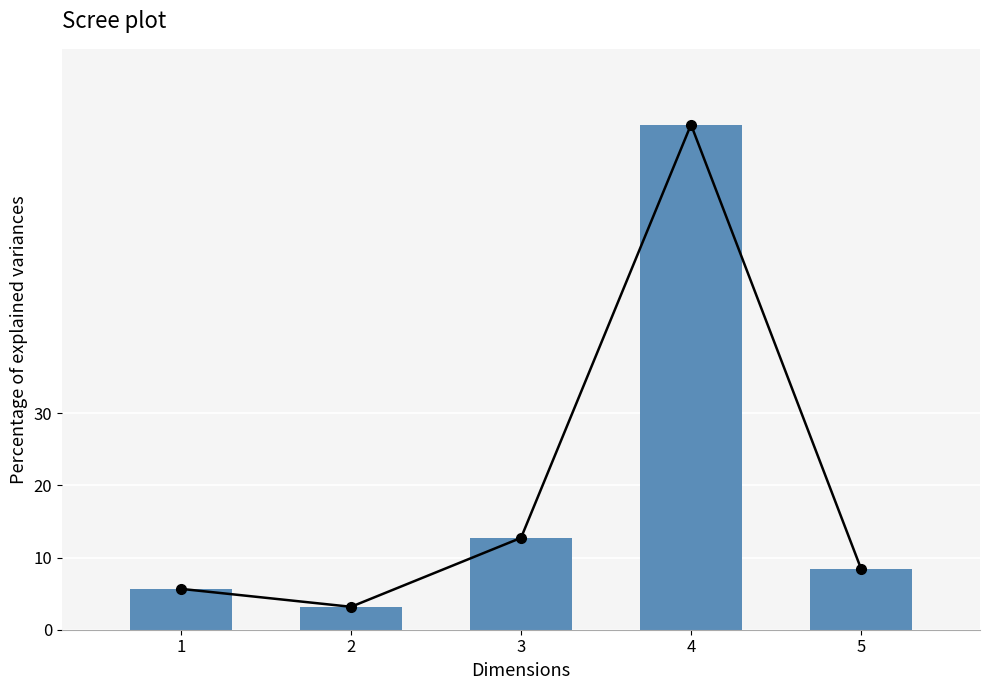

What is the minimum value shown in the chart?

3.2